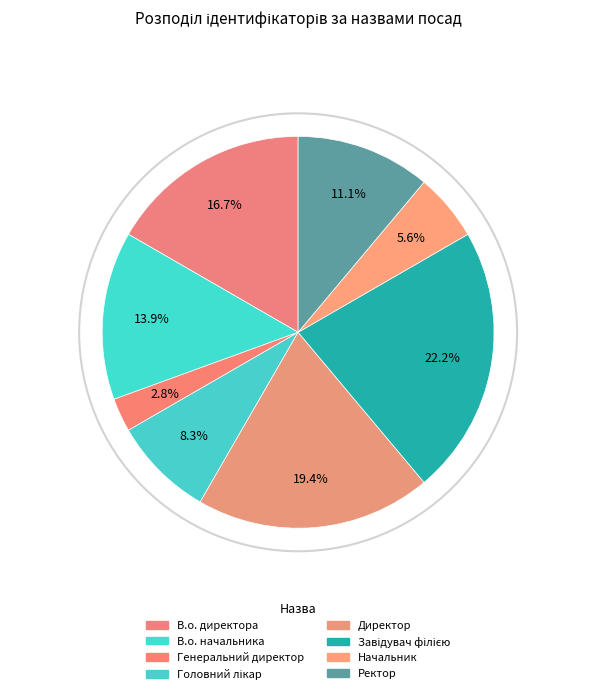

Does Ректор represent more than half of the total?

No